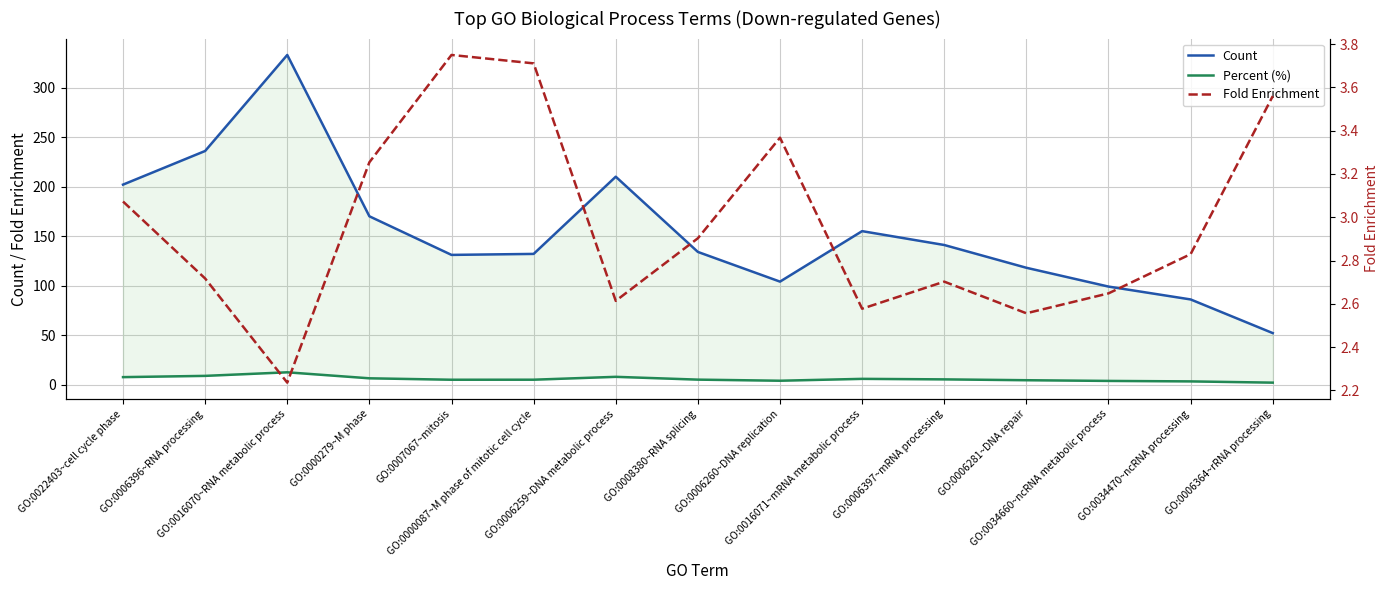

What is the sum of all Percent (%) values?

85.6